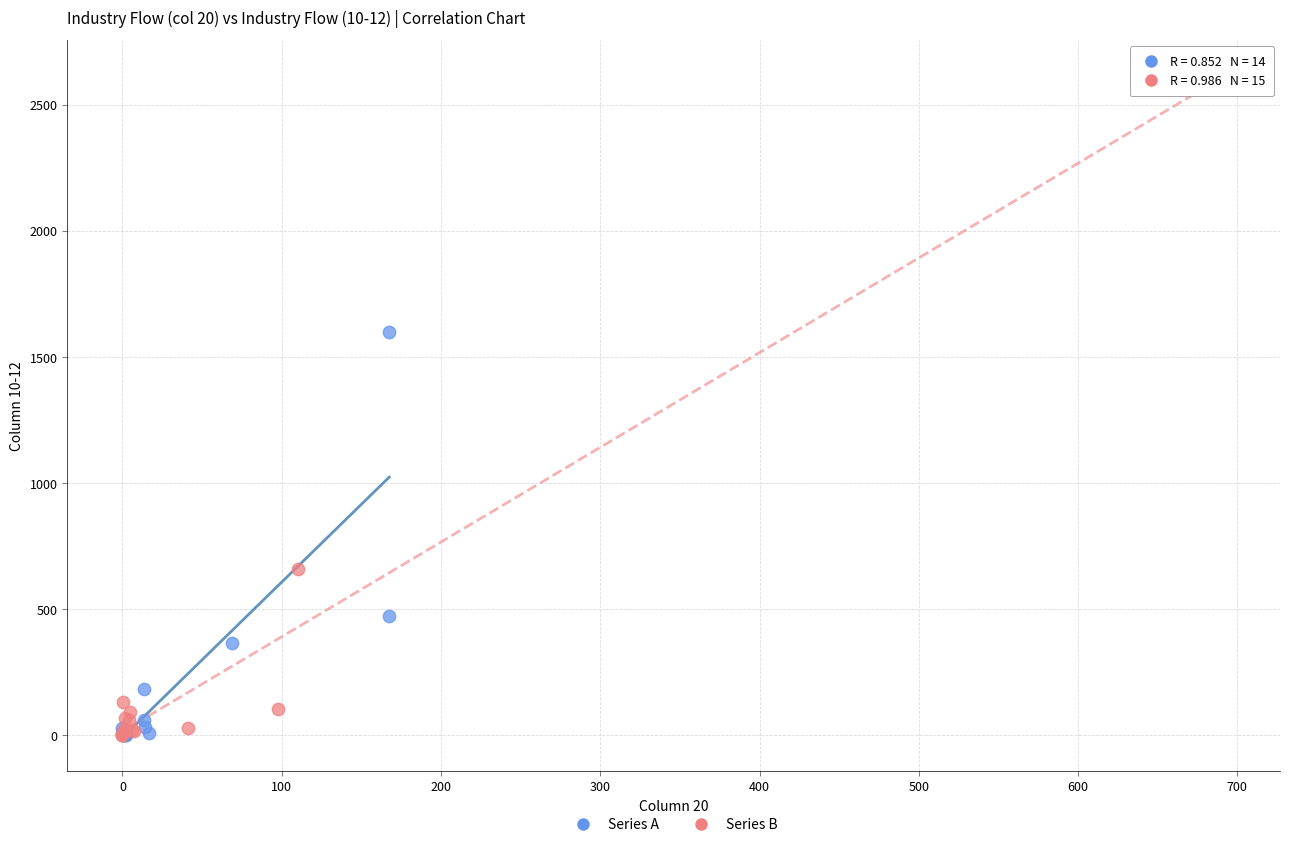

Which series has the widest spread of Y values?

Series B